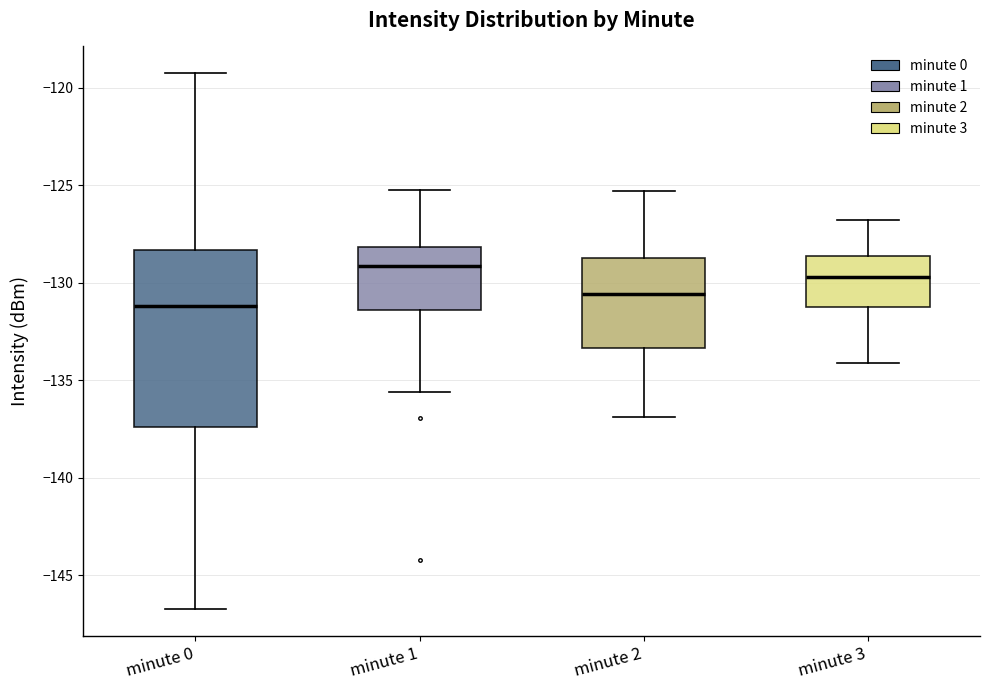

Reading left to right, transcribe this box plot: for each box, give where its median line is, the range the box spans, and where its two whiskers end, as read against the y-axis. The values are not printed on the chart, so give them approximately, as read against the axis.

minute 0: median -131.0, box -137.5 to -128.5, whiskers -147.0 to -119.5
minute 1: median -129.0, box -131.5 to -128.0, whiskers -135.5 to -125.0
minute 2: median -130.5, box -133.5 to -128.5, whiskers -137.0 to -125.5
minute 3: median -129.5, box -131.0 to -128.5, whiskers -134.0 to -127.0